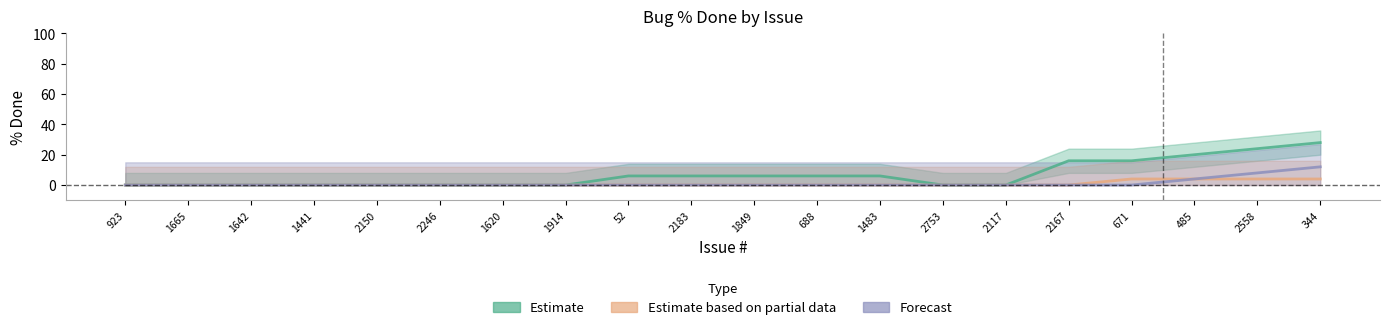

What is the maximum value shown in the chart?

28